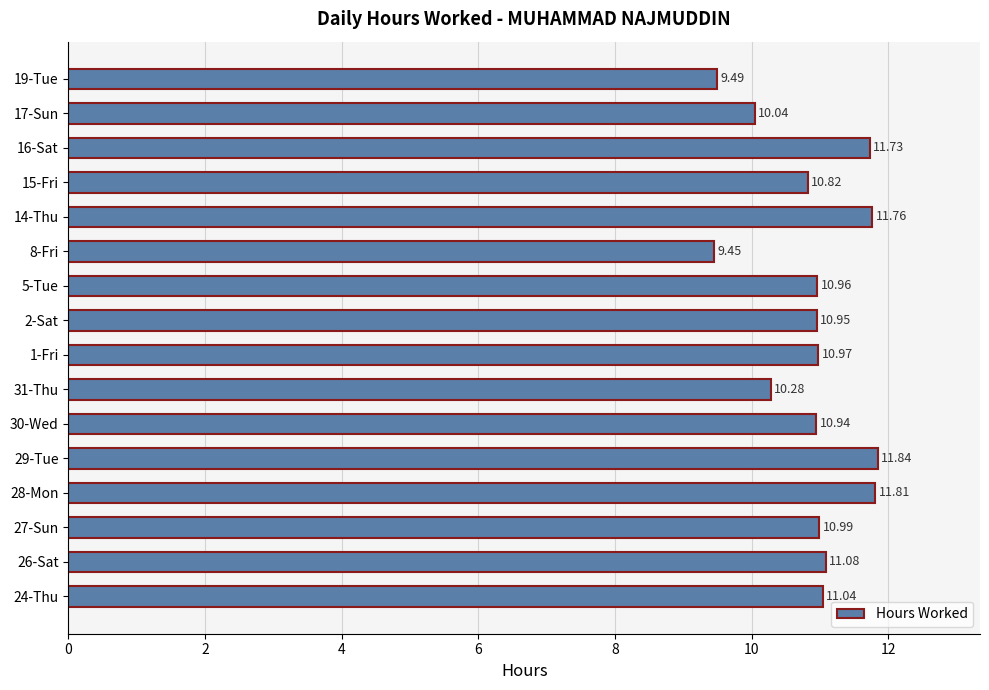

What is the change in value from 1-Fri to 16-Sat?

+0.8